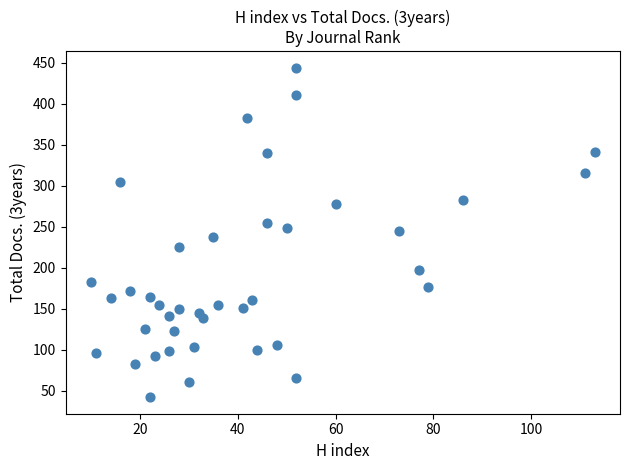

What is the range of Y values (max minus min)?

402